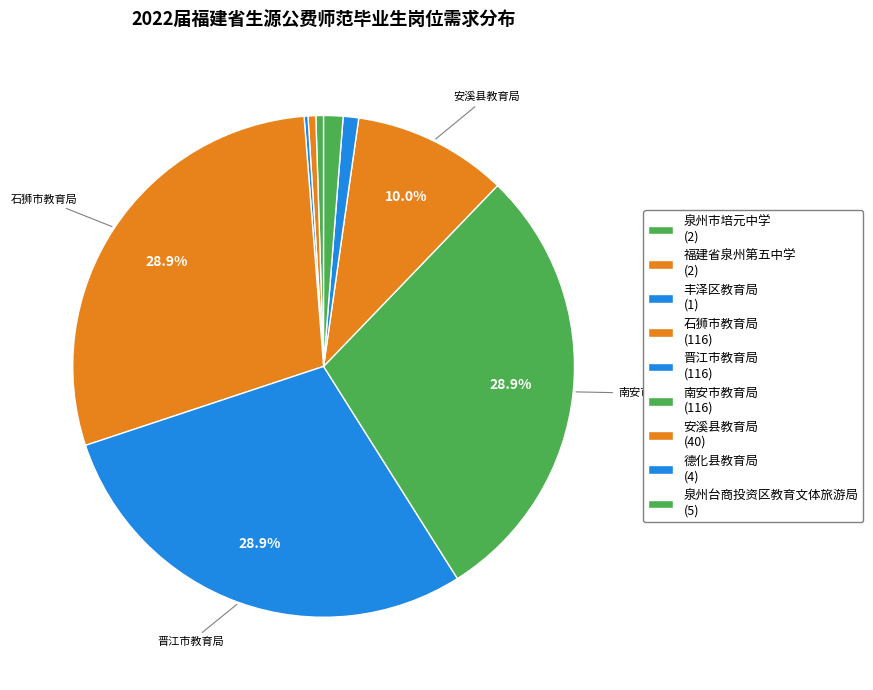

What is the change in value from 福建省泉州第五中学 to 晋江市教育局?

+114